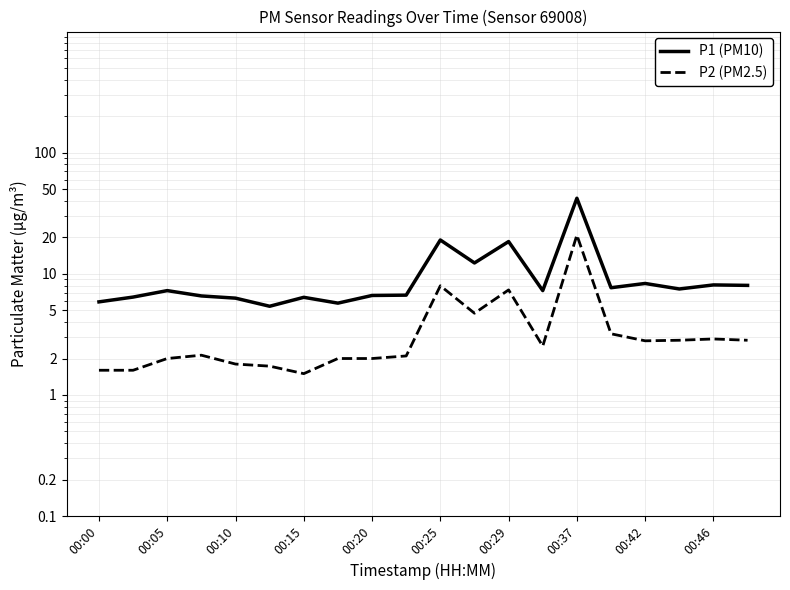

Does the chart have visible grid lines?

Yes